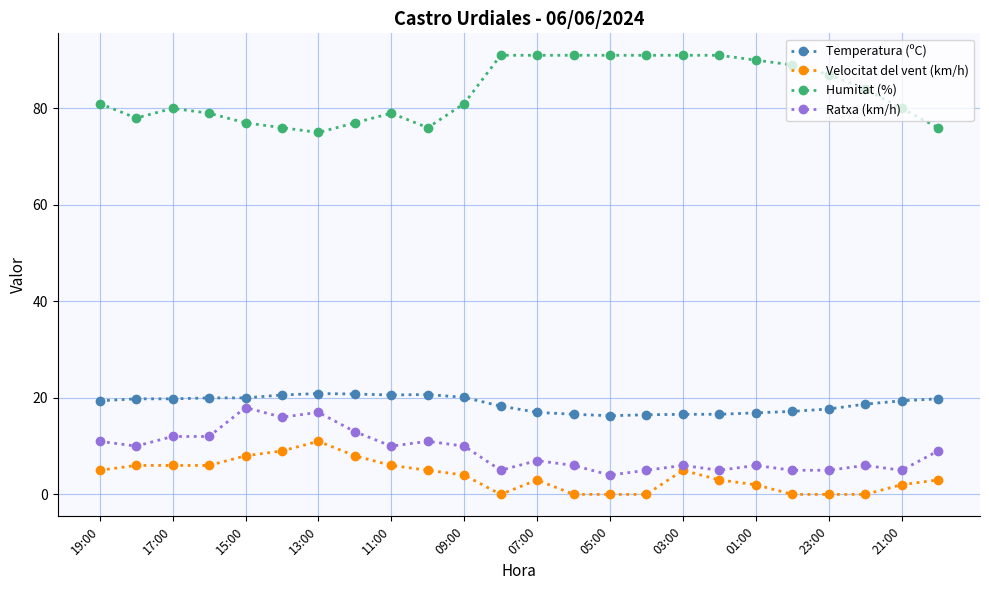

Does the chart display data point markers on the line(s)?

Yes